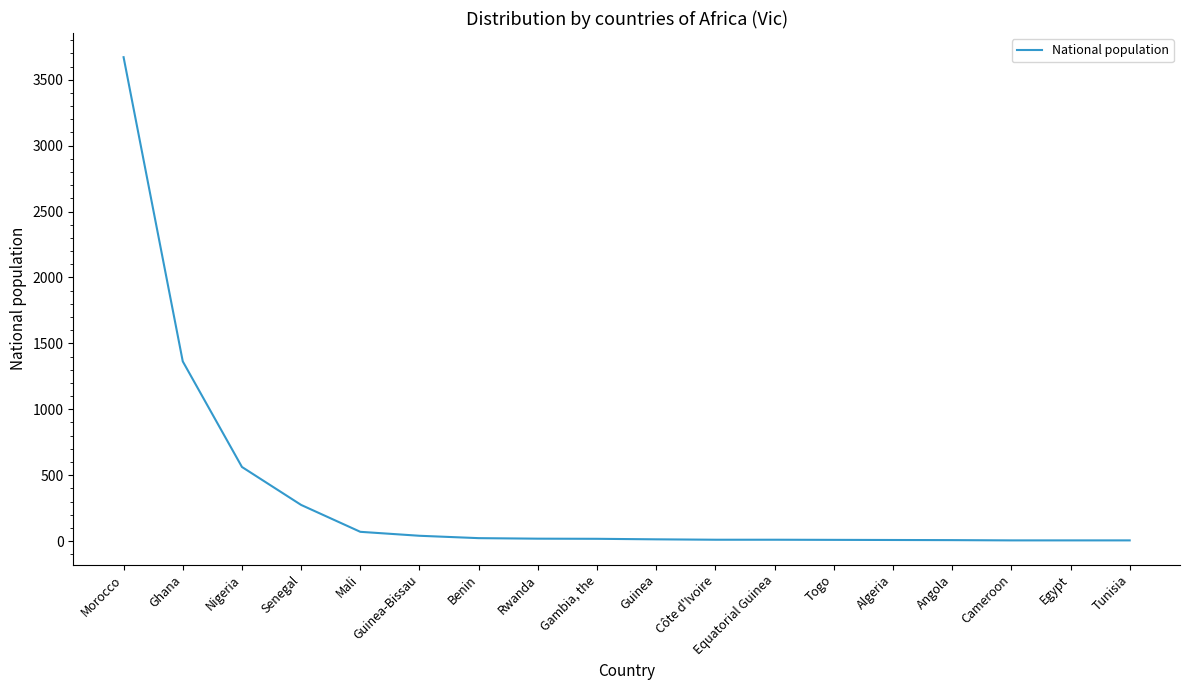

Where does the data first go above 17?

Morocco